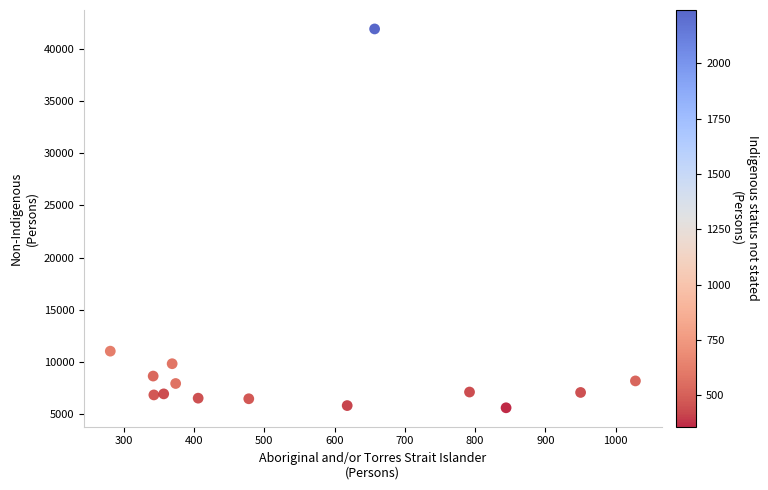

What is the range of Y values (max minus min)?

36276